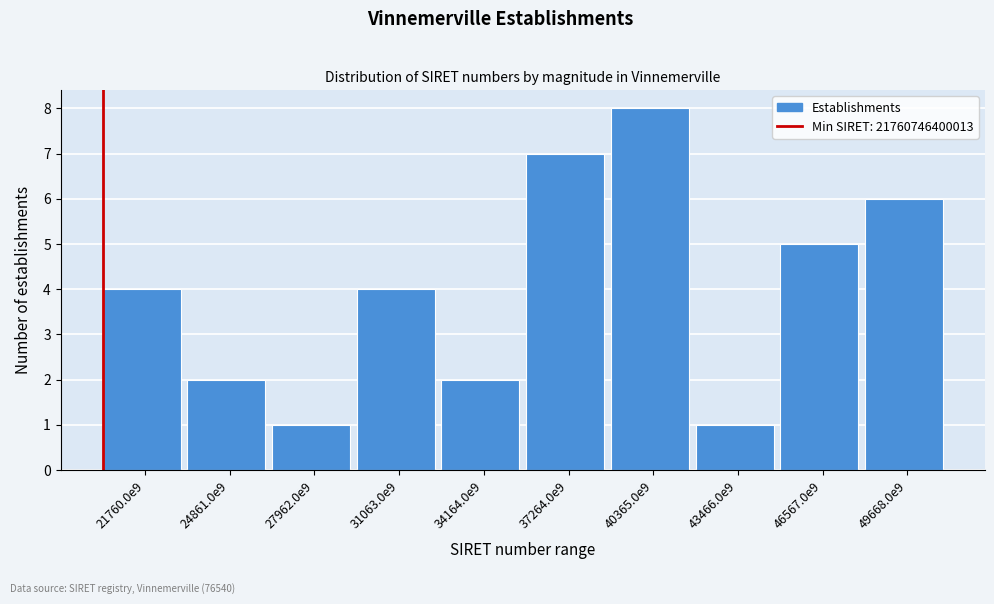

Reading left to right, list all the values displayed in this chart.

21760.0e9=4	24861.0e9=2	27962.0e9=1	31063.0e9=4	34164.0e9=2	37264.0e9=7	40365.0e9=8	43466.0e9=1	46567.0e9=5	49668.0e9=6